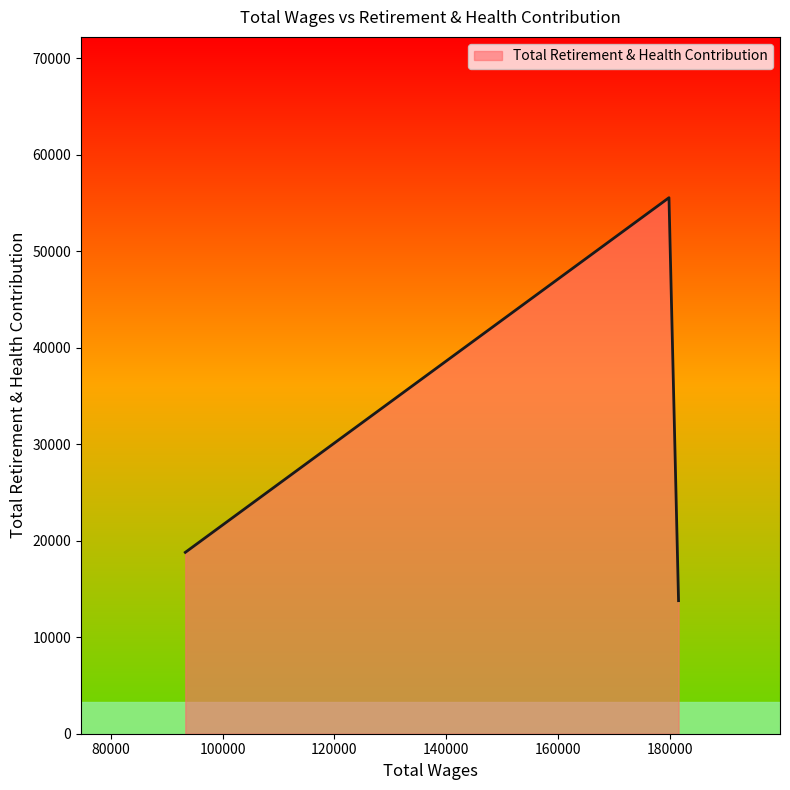

What is the smallest value displayed?

13789